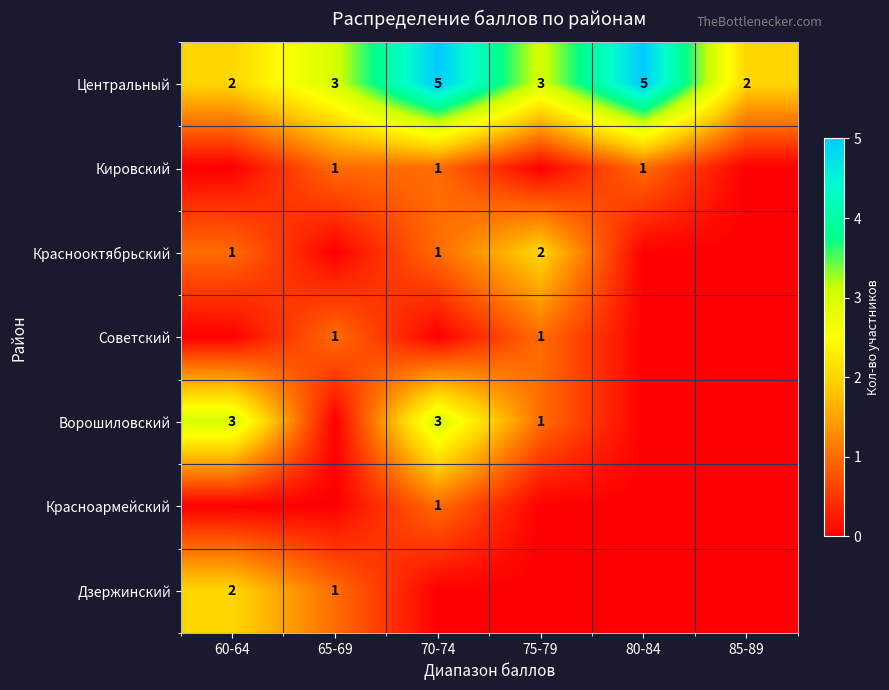

Is it true that Дзержинский equals 2 at 60-64?

True